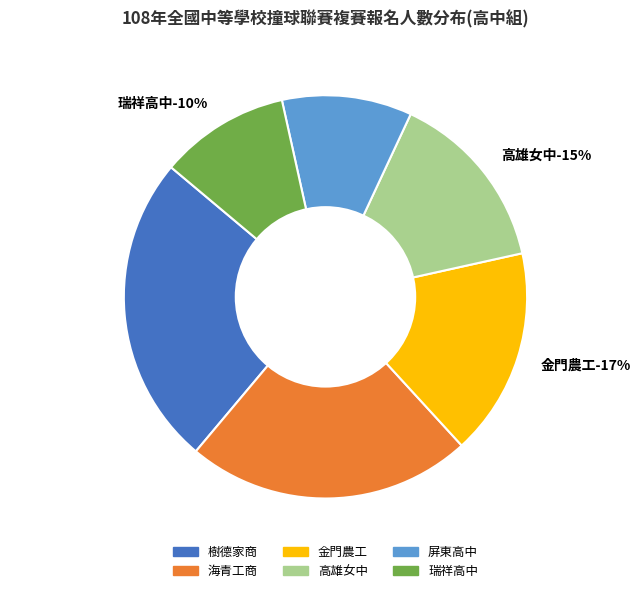

Is 海青工商 the majority of the pie?

No